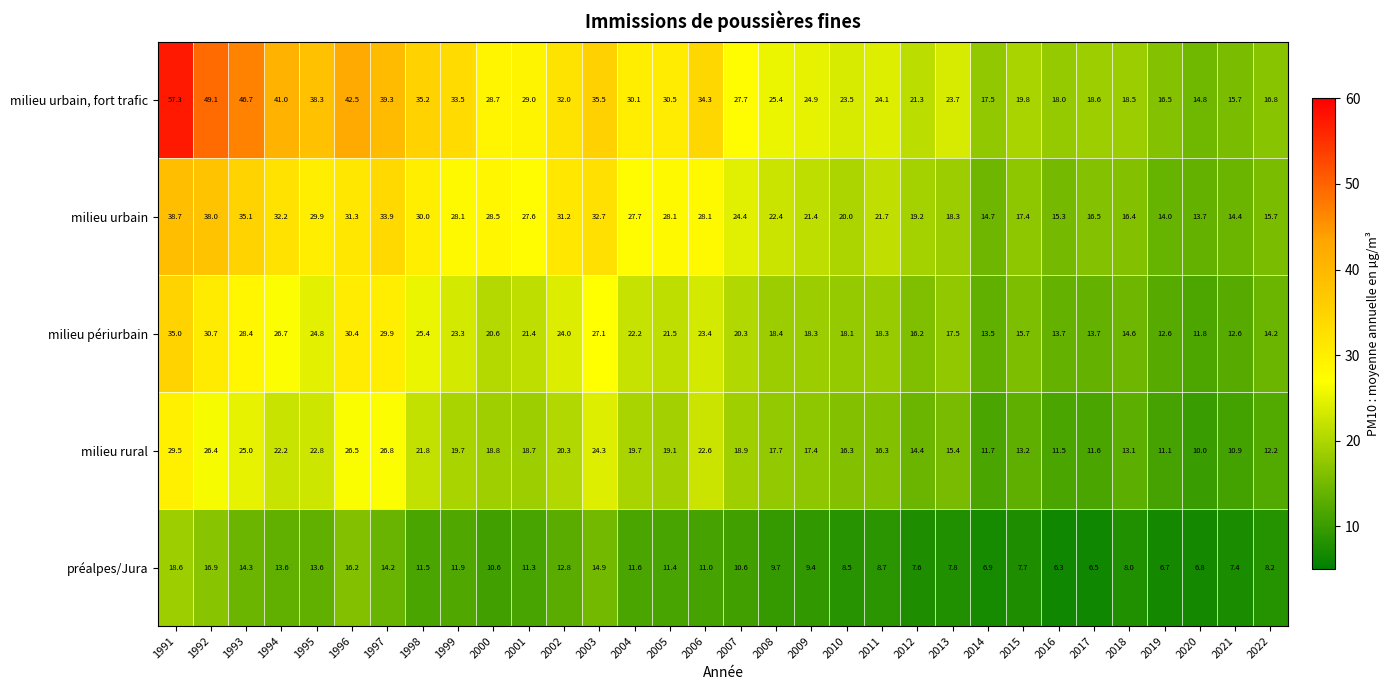

Which series has the largest range (max minus min)?

milieu urbain, fort trafic